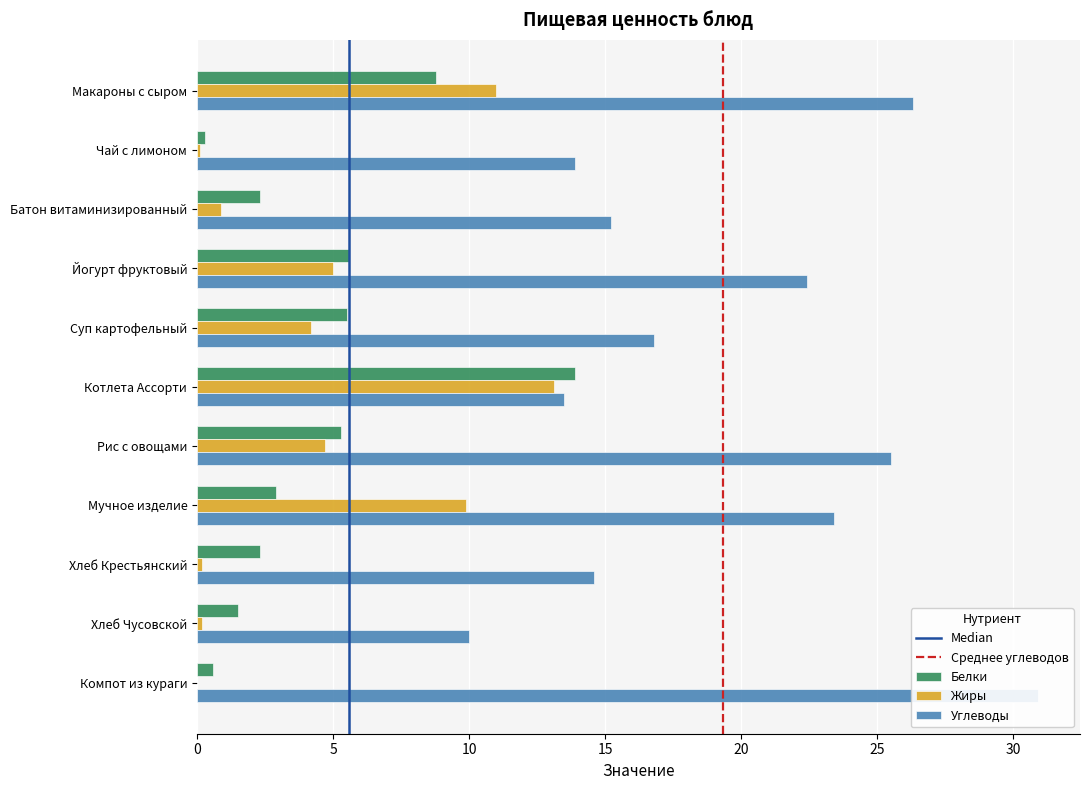

What is the total value across all series at Суп картофельный?

26.5